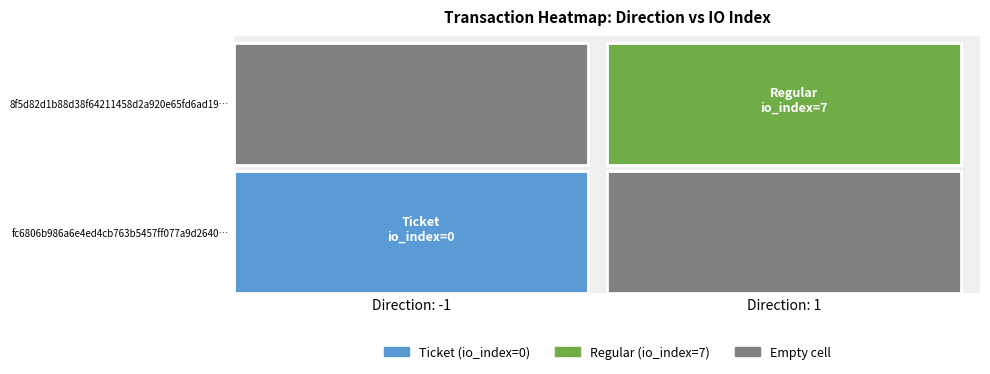

Rank the series by their maximum value, from highest to lowest.

8f5d82d1b88d38f64211458d2a920e65fd6ad19, fc6806b986a6e4ed4cb763b5457ff077a9d2640